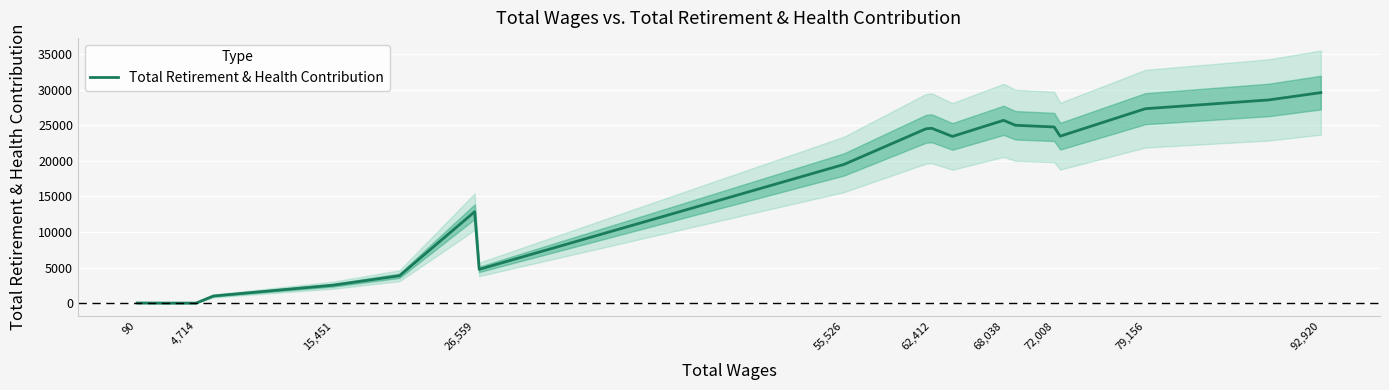

Reading left to right, what are all the values shown in this chart?

15	0	0	1000	2515	3845	12849	4744	19502	24518	24581	23439	25703	25009	24769	23472	27337	28570	29601